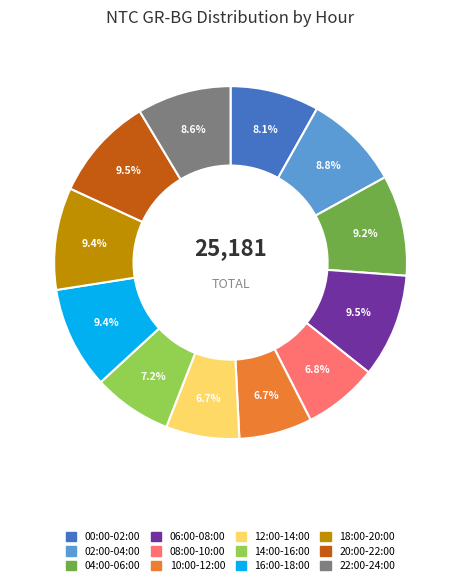

What portion of the pie excludes 12:00-14:00?

93.3%